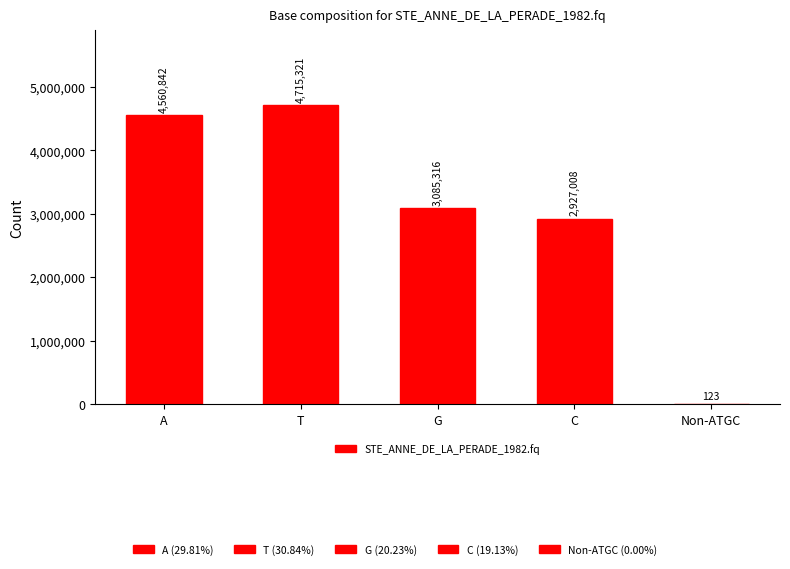

Reading right to left, extract all data points from this chart.

Non-ATGC=123	C=2927008	G=3085316	T=4715321	A=4560842